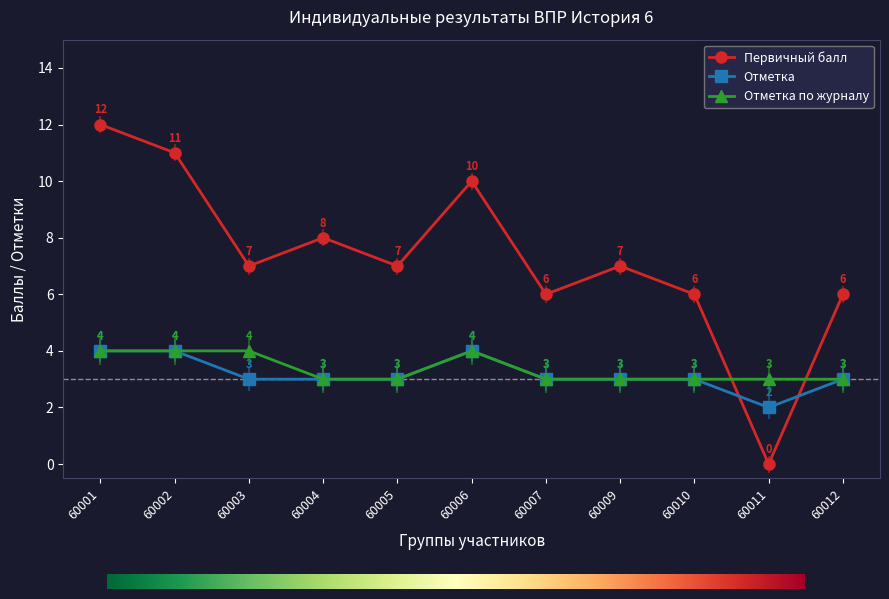

What is the total value across all series at 60012?

12